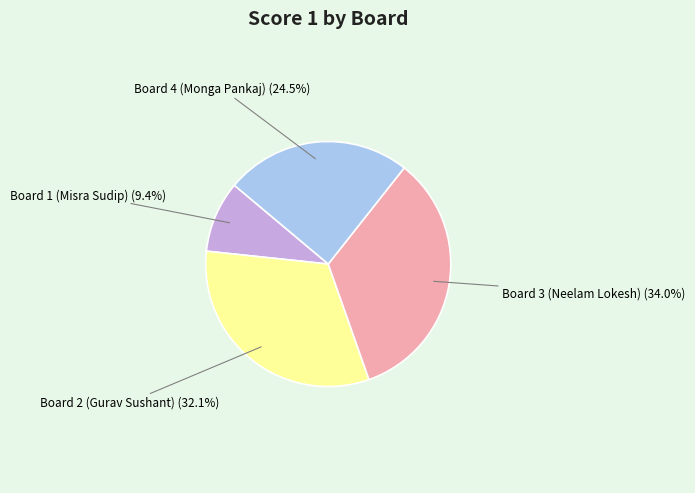

Is there any slice that represents more than half of the pie?

No